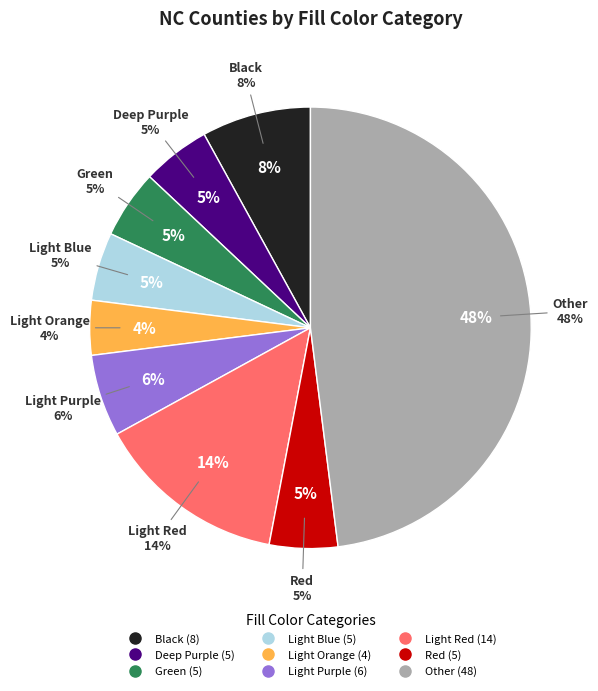

To the nearest percent, what portion does Deep Purple represent?

5%